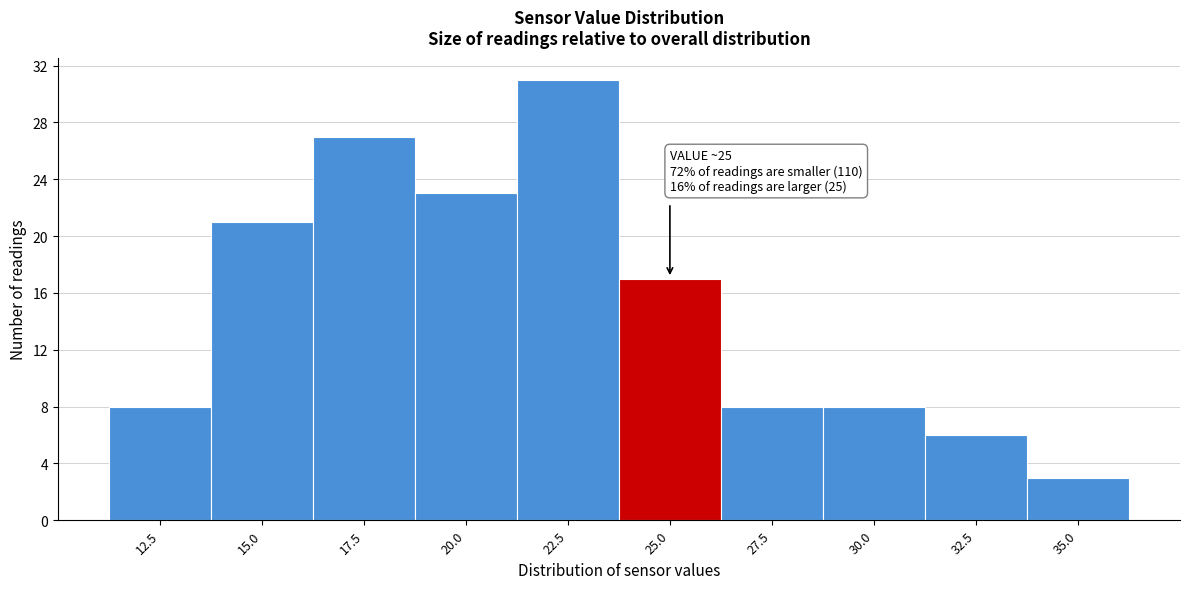

Reading left to right, transcribe all the data shown in this chart.

8	21	27	23	31	17	8	8	6	3